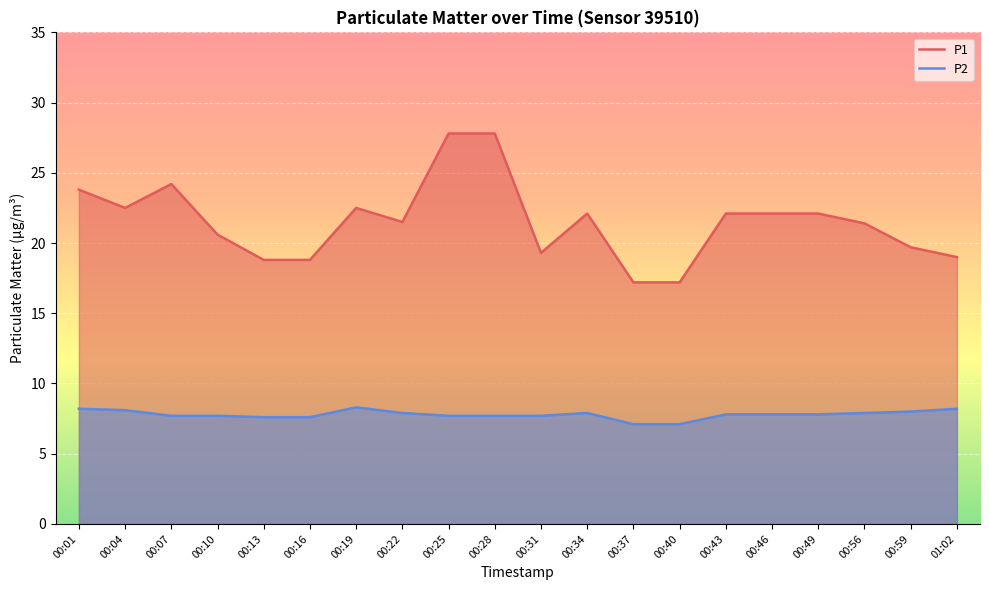

How many series are shown in this chart?

2